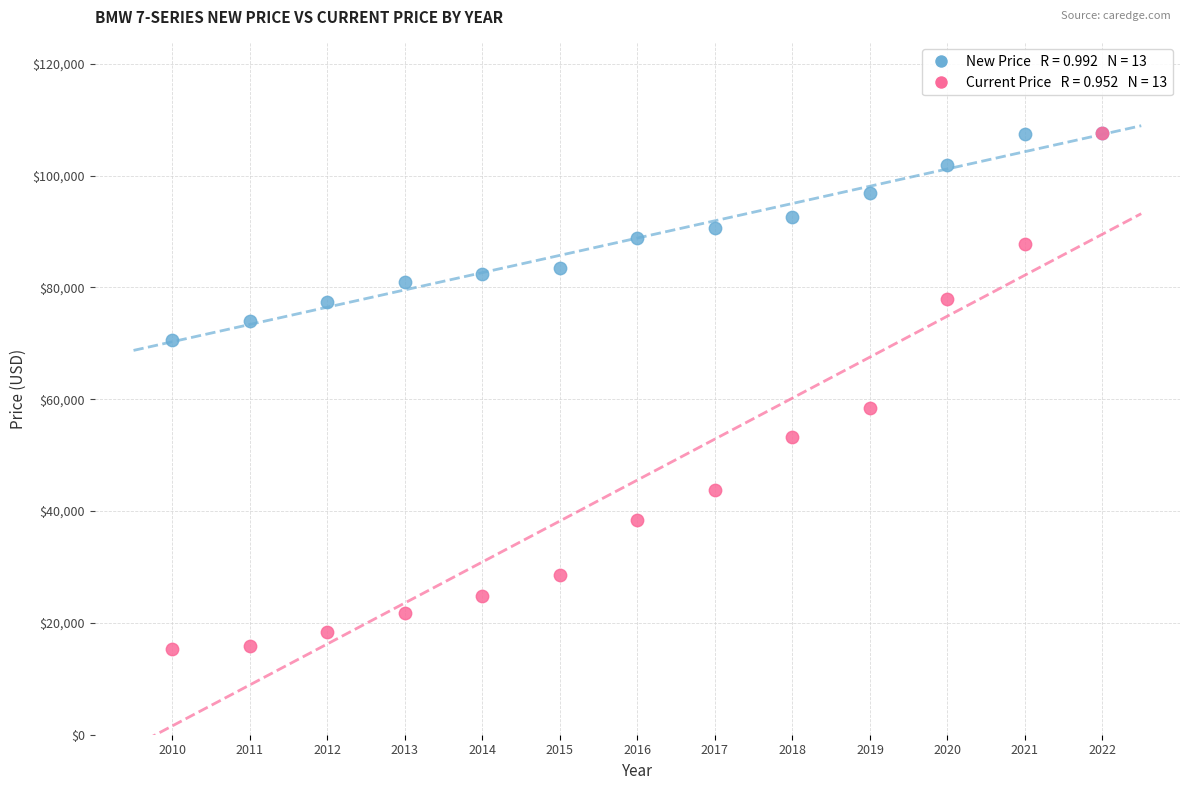

Across all series, what Y value is closest to 61494?

58380